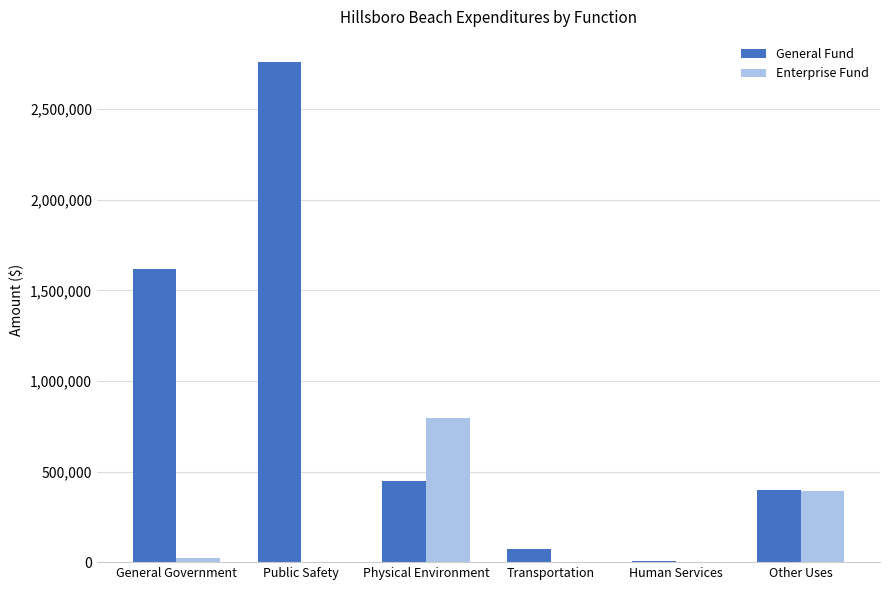

Reading right to left, list all the values displayed in this chart.

General Fund: 397050	3610	72665	450186	2761481	1617159
Enterprise Fund: 395290	0	0	794352	0	22922